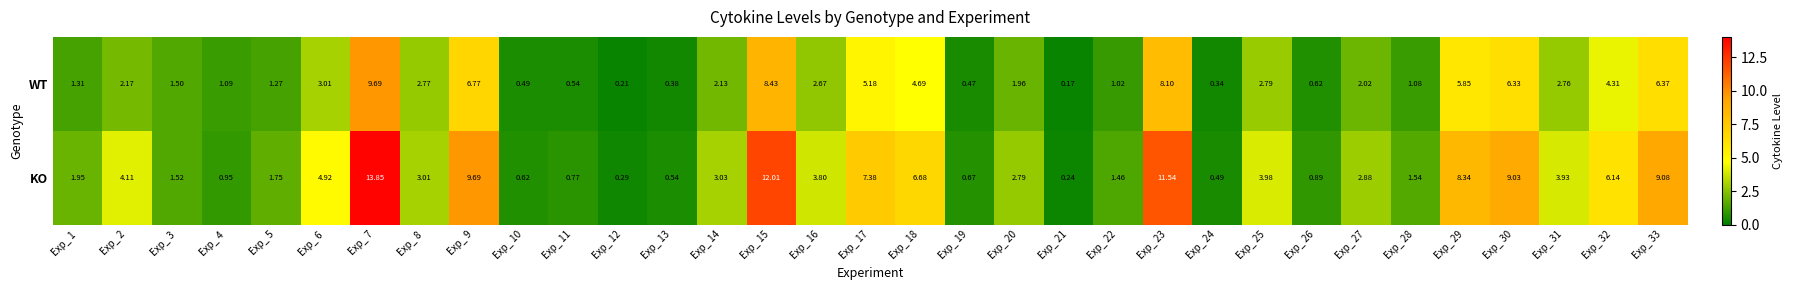

Is the value of KO at Exp_ 28 greater than the value of WT at Exp_ 13?

Yes